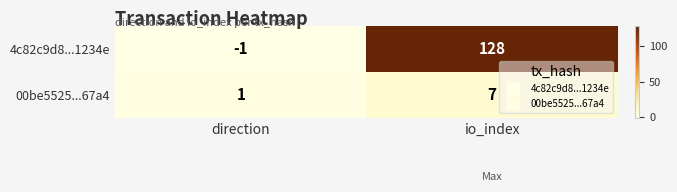

Reading left to right, what are all the values shown in this chart?

4c82c9d8...1234e: -1	128
00be5525...67a4: 1	7